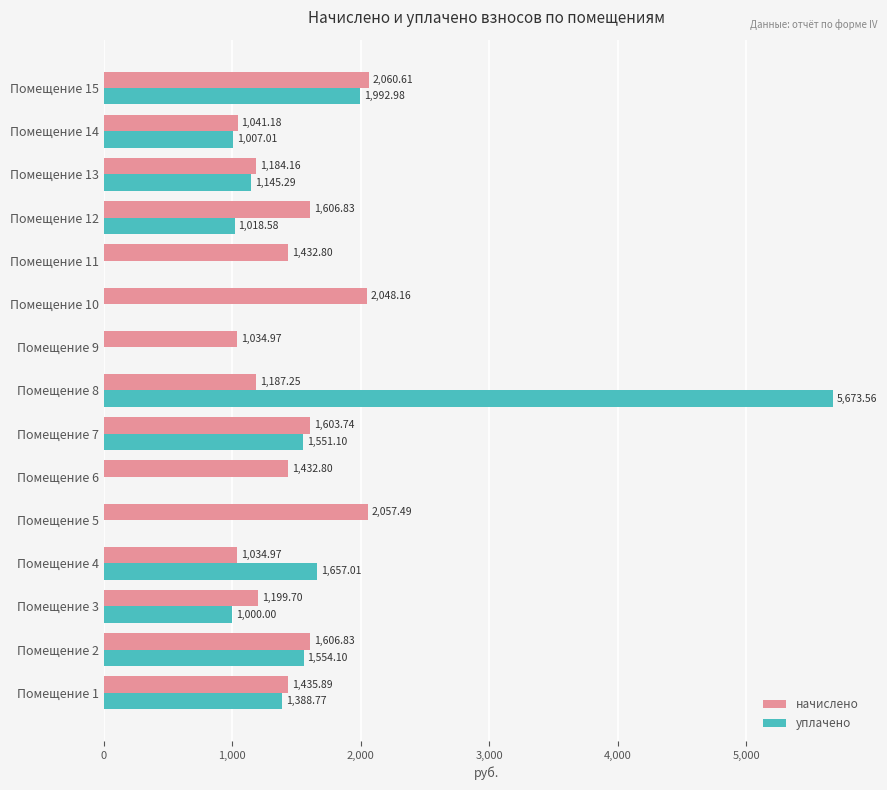

Which series changed the most between Помещение 6 and Помещение 12?

уплачено